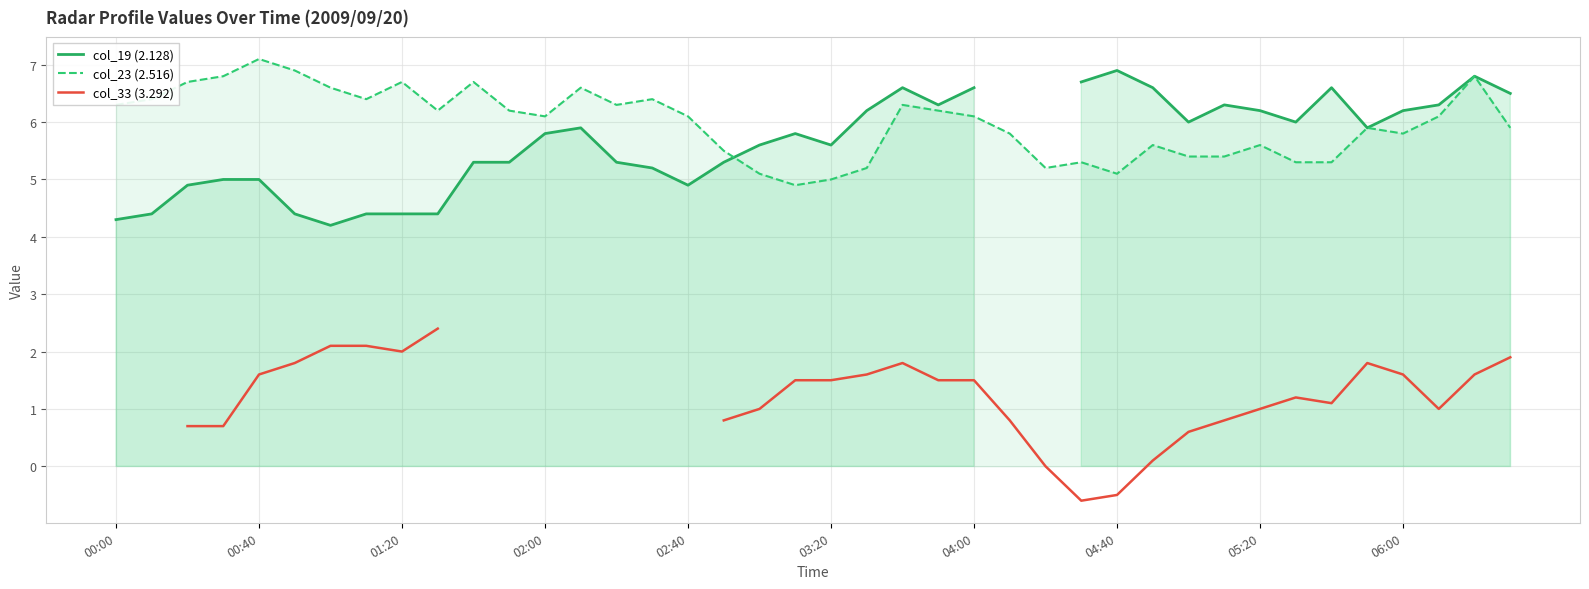

Which series has the largest total across all categories?

col_23 (2.516)